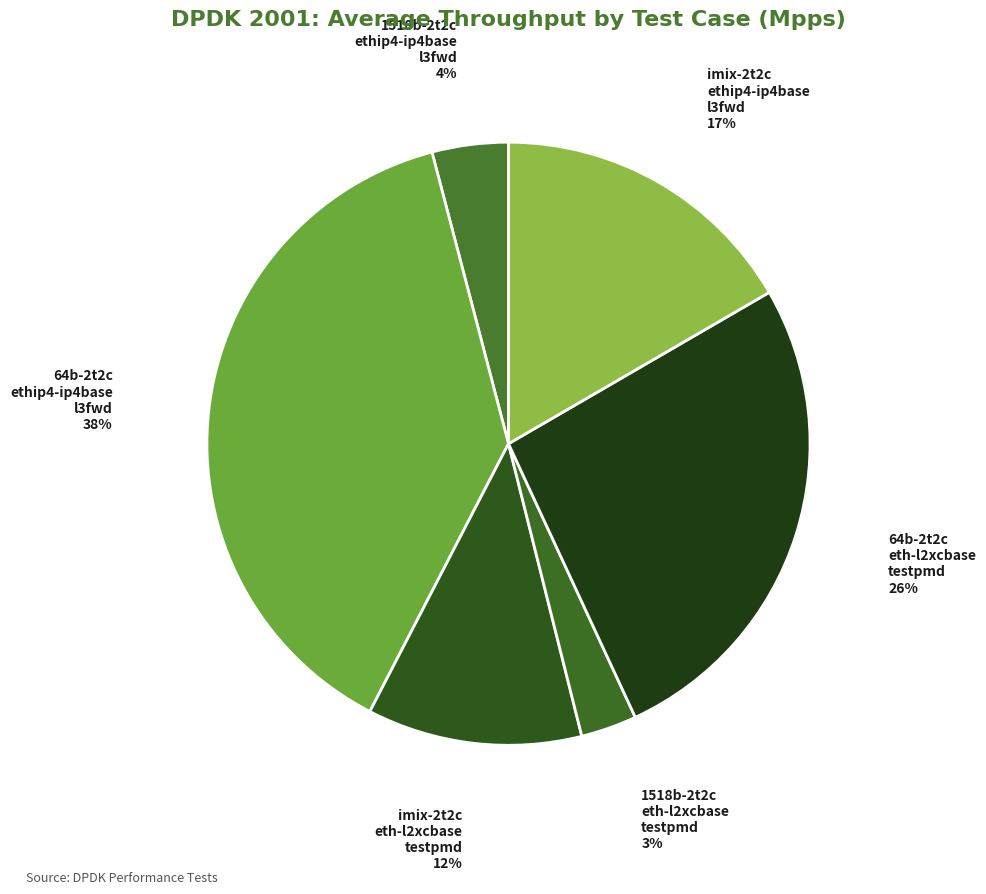

To the nearest percent, what is the average slice percentage?

17%